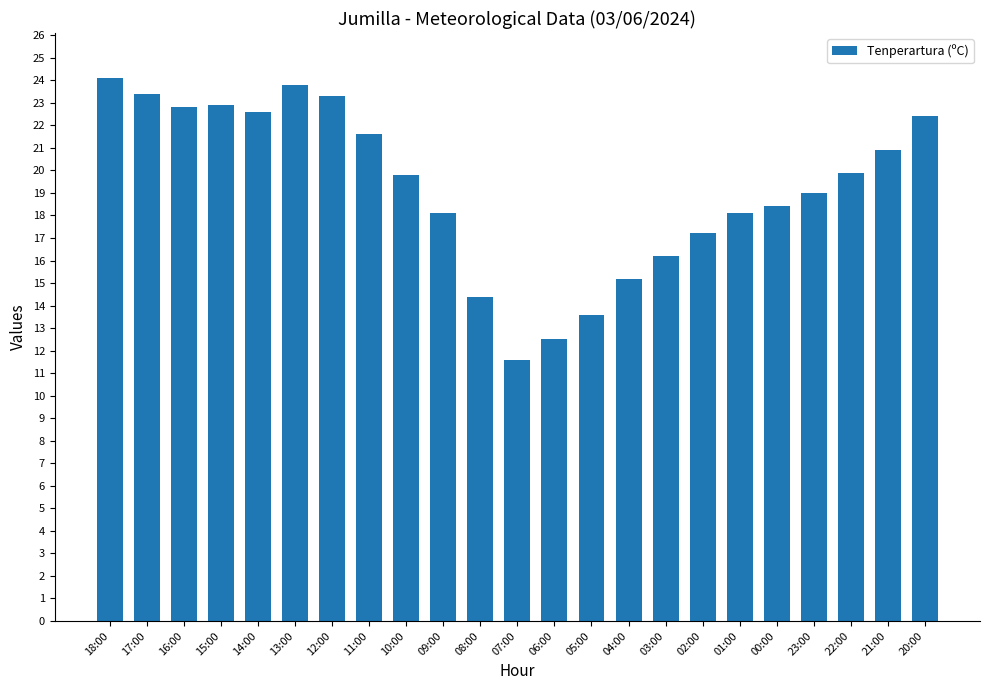

Read the value at 23:00.

19.0